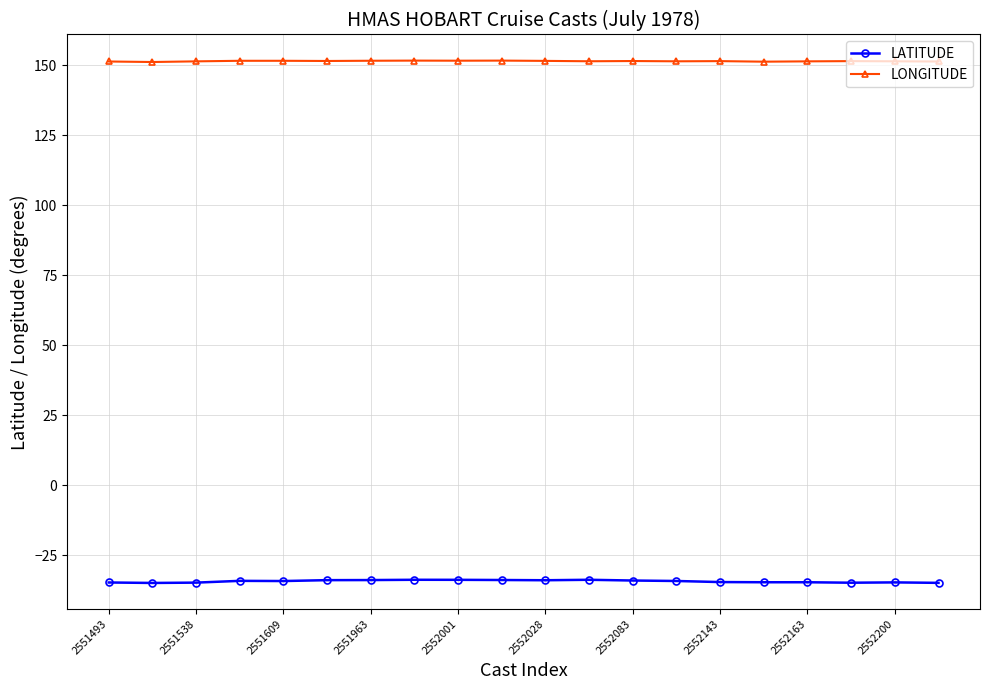

What is the value of the LATITUDE point at the 12th from the left?

-33.7